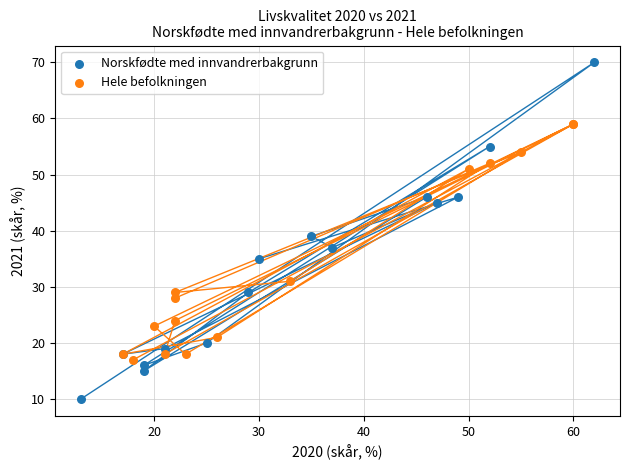

Which series contains the highest Y value?

Norskfødte med innvandrerbakgrunn